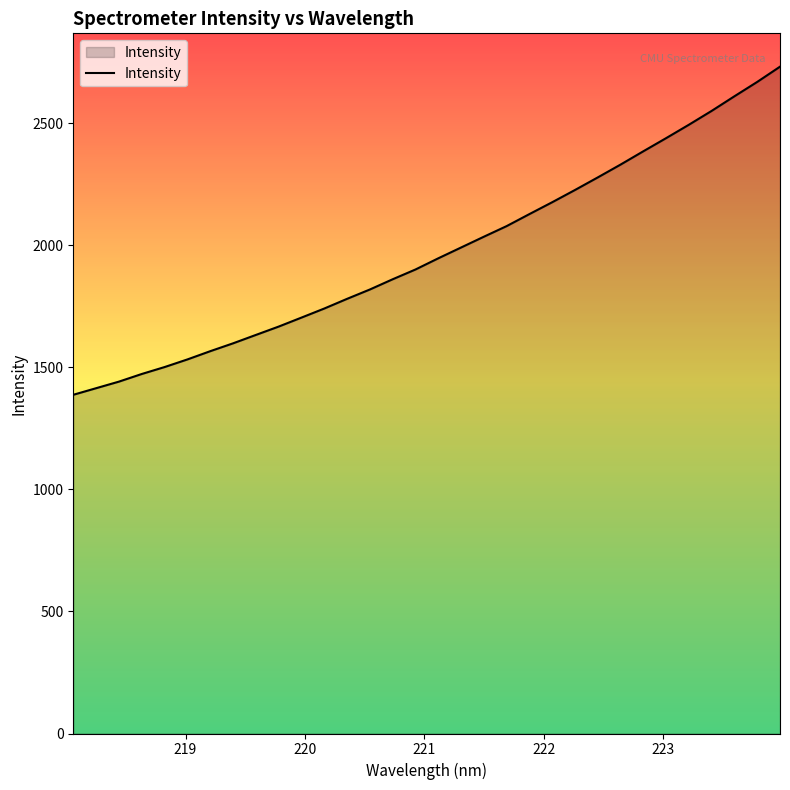

What is the smallest value displayed?

1387.6